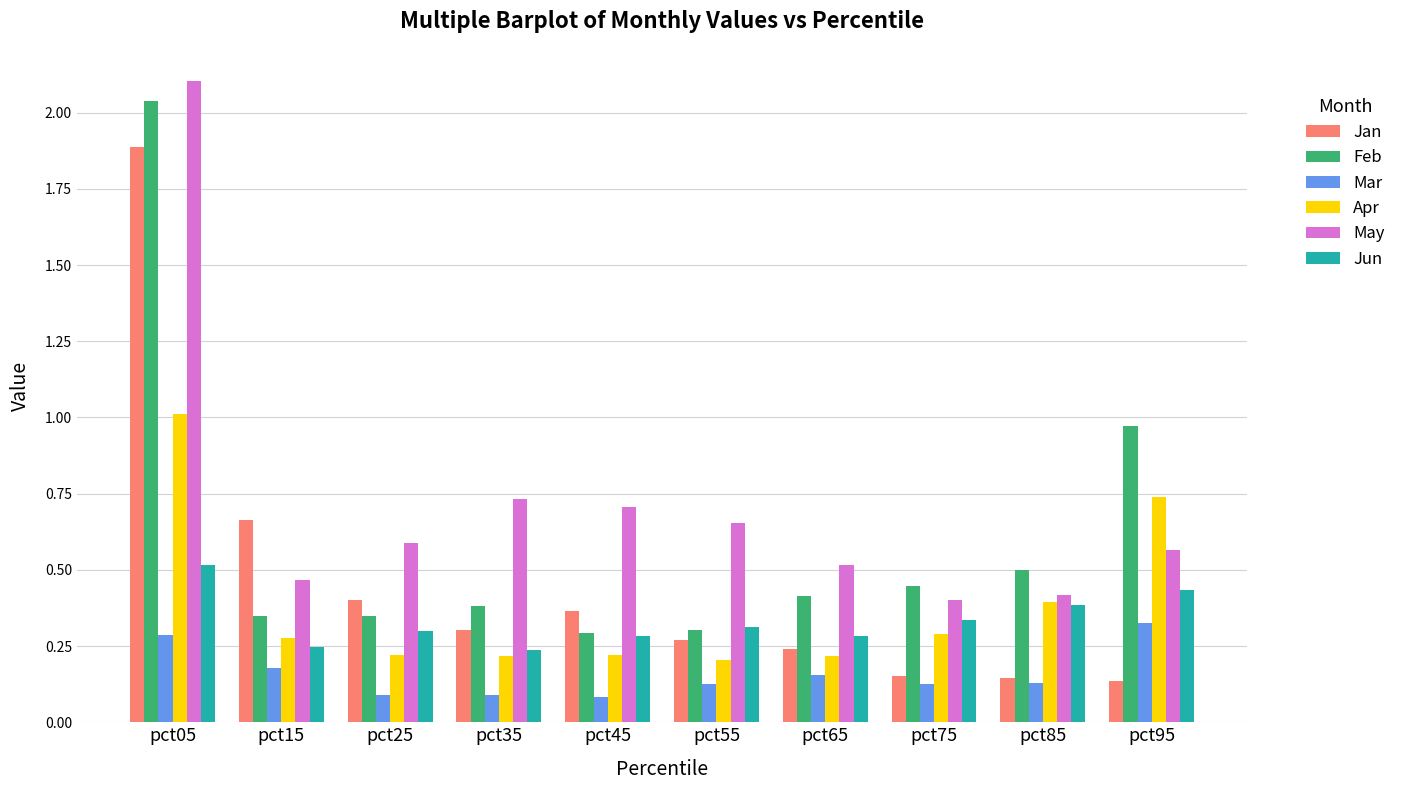

Is the value of May at pct85 greater than the value of Jan at pct65?

Yes